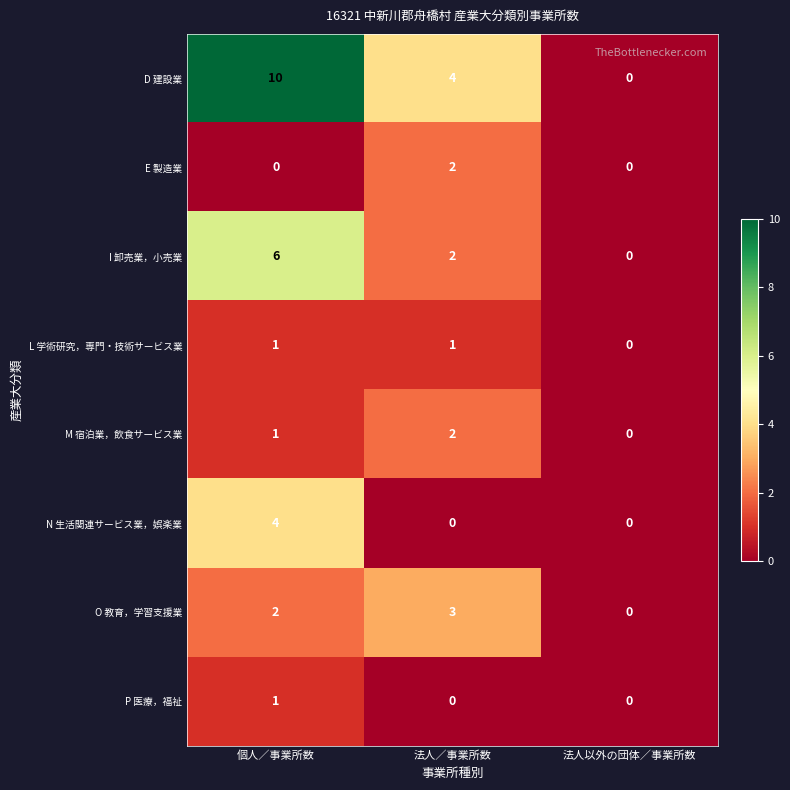

What is the sum of the O 教育，学習支援業 values at 法人／事業所数 and 個人／事業所数?

5